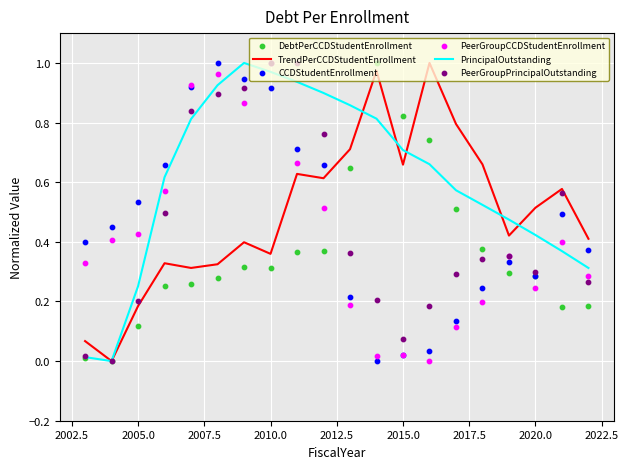

Which series contains the lowest Y value?

TrendPerCCDStudentEnrollment